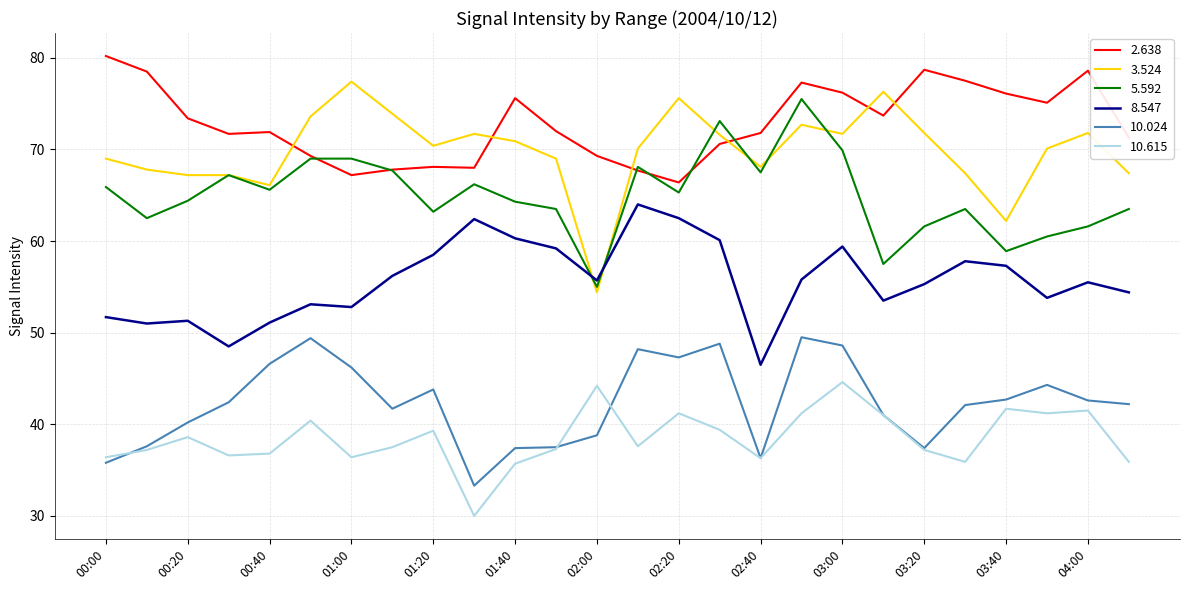

What is the sum of all 2.638 values?

1894.0